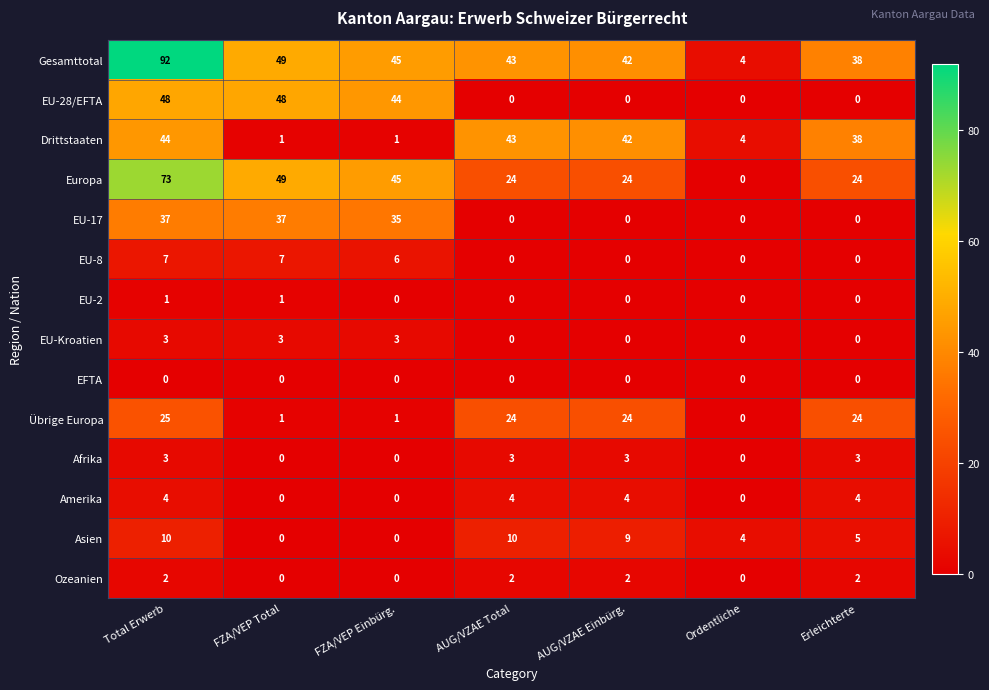

What is the difference between the Gesamttotal values at AUG/VZAE Total and FZA/VEP Total?

6